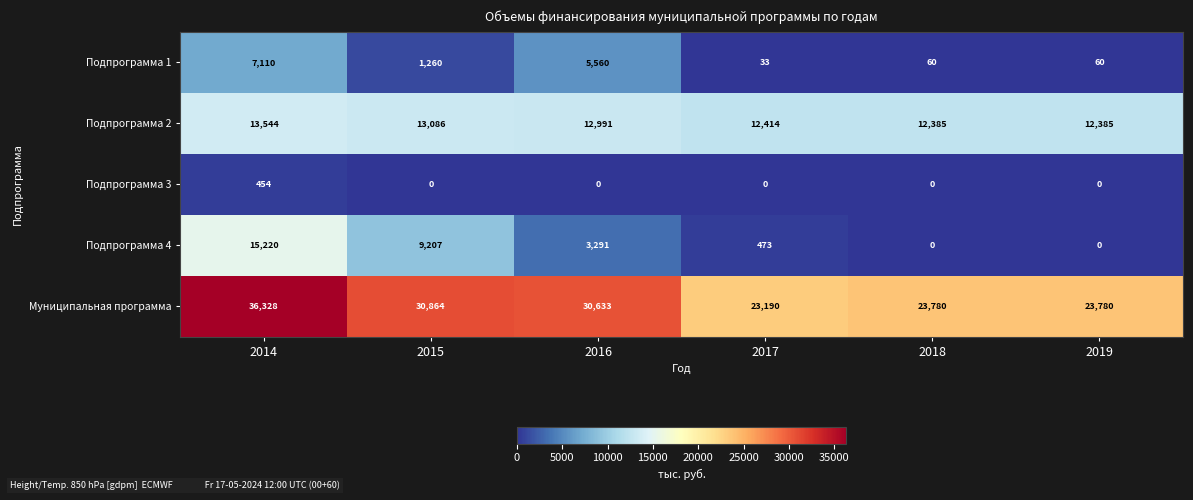

What is the difference between the highest and lowest values at 2015?

30864